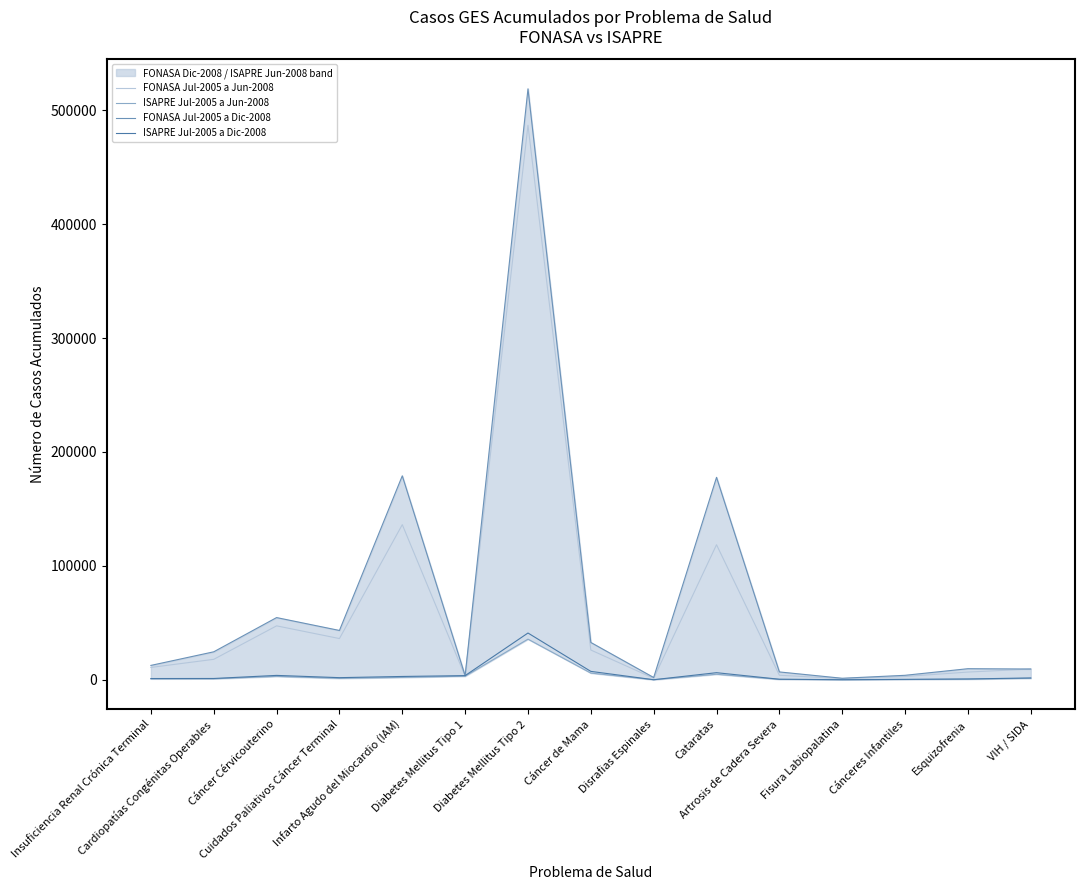

Which series has the widest spread of values?

FONASA Jul-2005 a Dic-2008